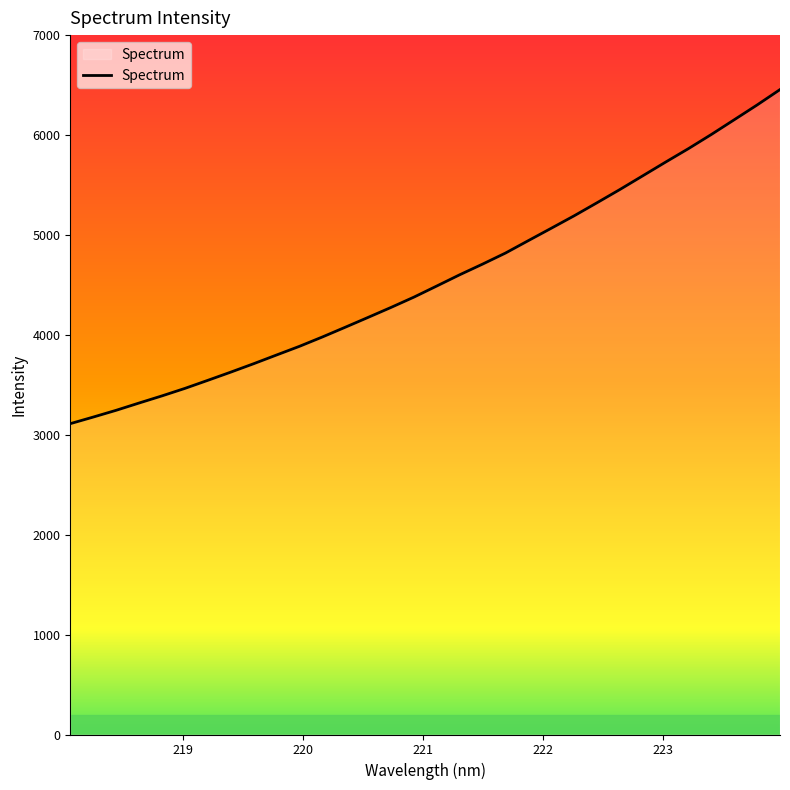

How many lines are shown in the chart?

1